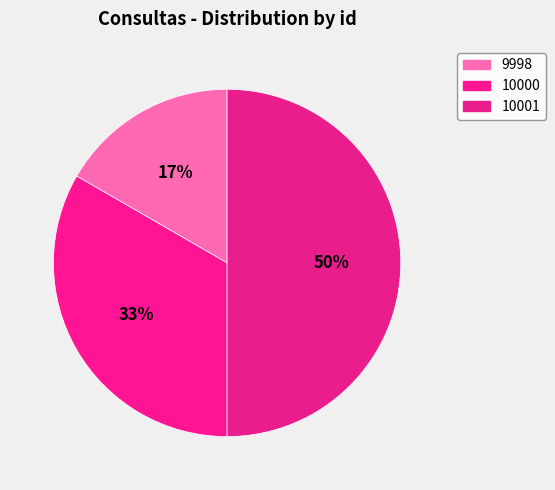

The 10001 slice represents 62% of the pie. True or false?

False